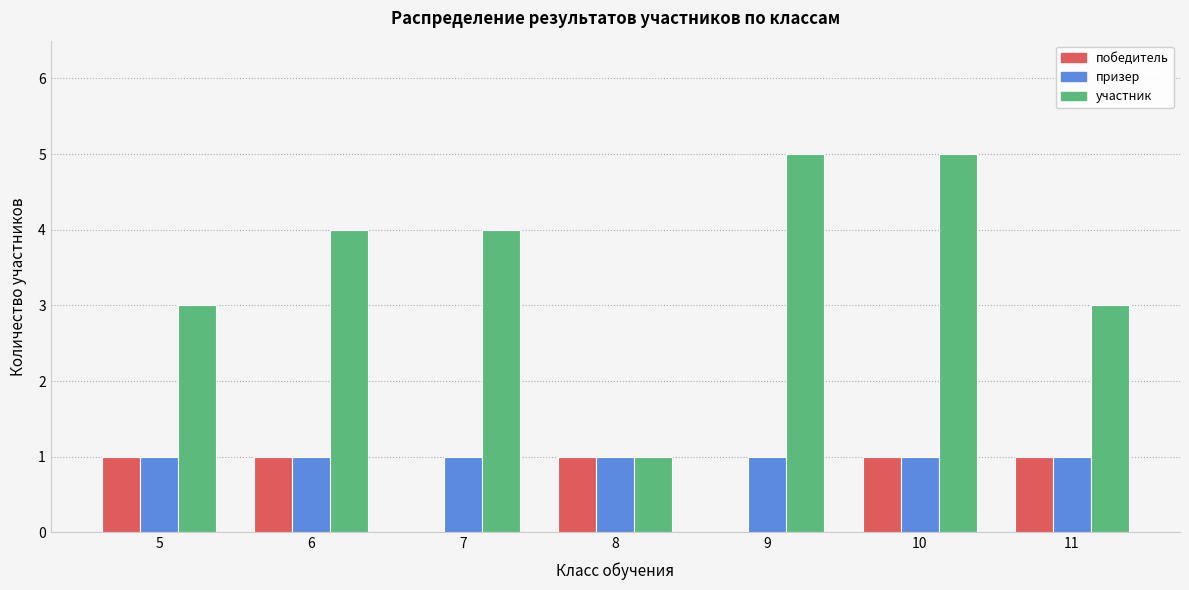

What is the sum of the призер values at 6 and 11?

2